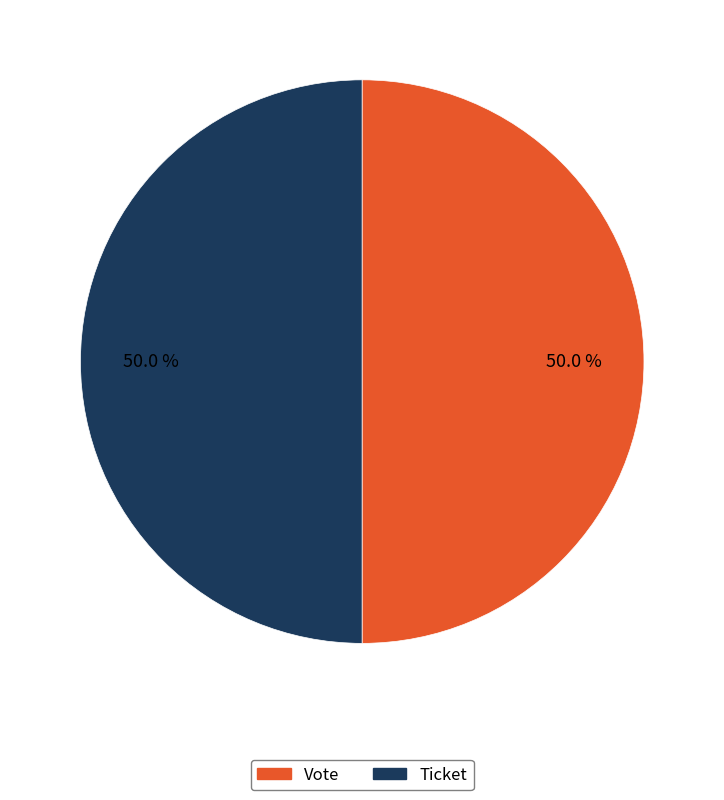

The Vote slice represents 90% of the pie. True or false?

False